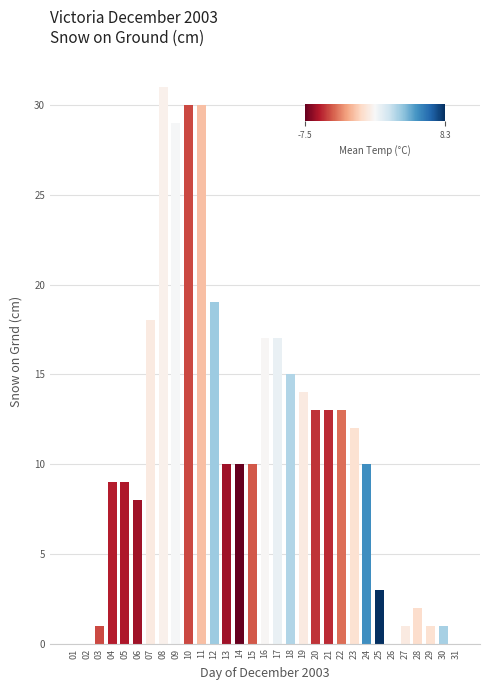

What is the greatest value displayed?

31